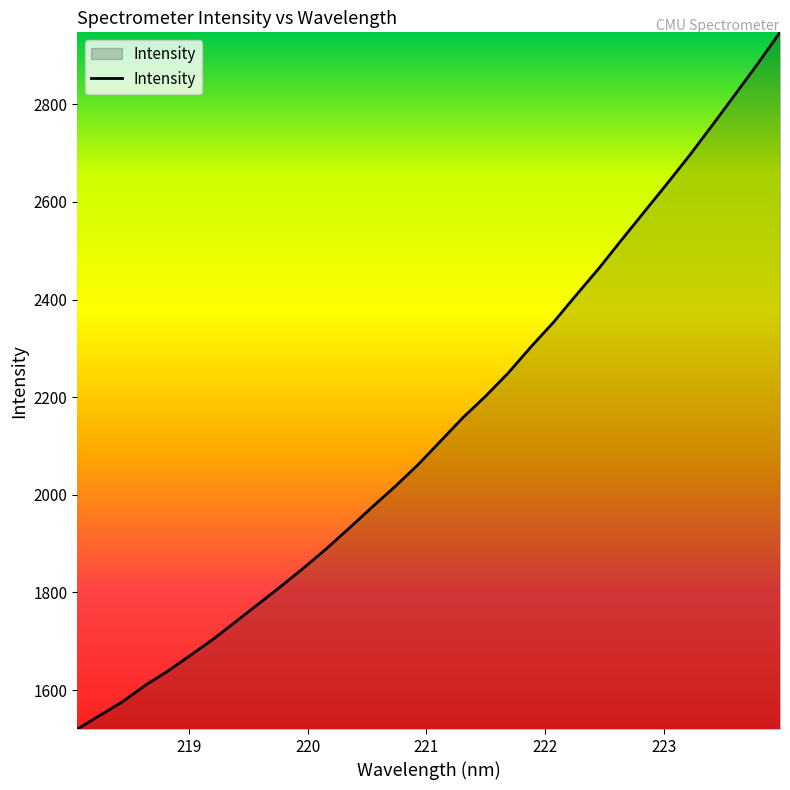

What is the greatest value displayed?

2947.4